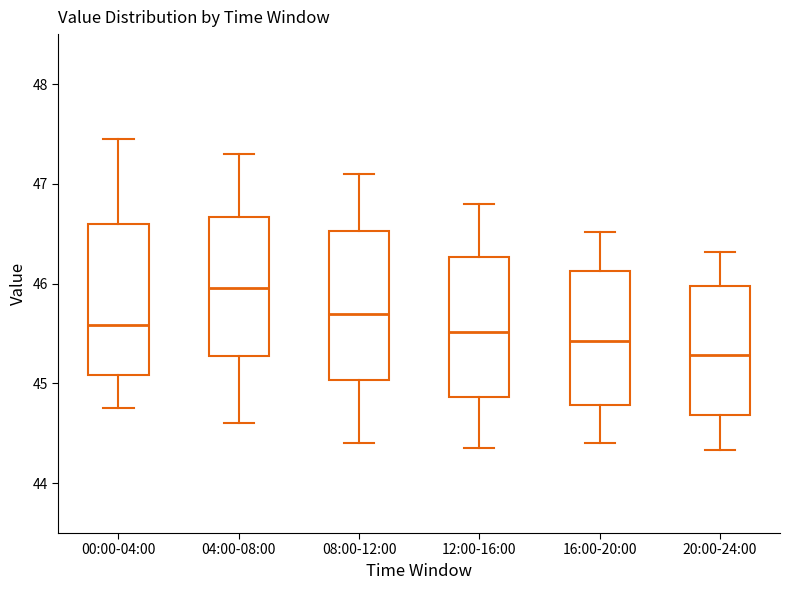

Where does the median line of the box for 16:00-20:00 sit on the y-axis? The values are not printed on the chart, so give them approximately, as read against the axis.

45.4